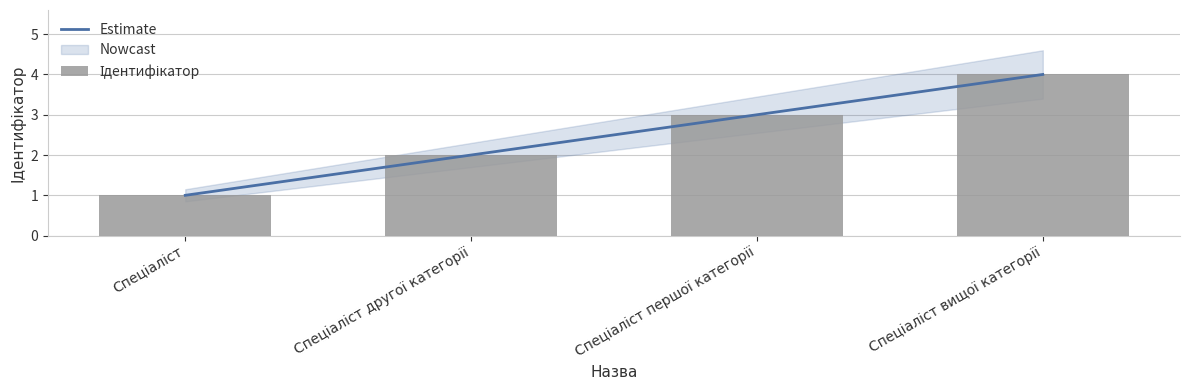

Where is Ідентифікатор nearest to the value 2?

Спеціаліст другої категорії